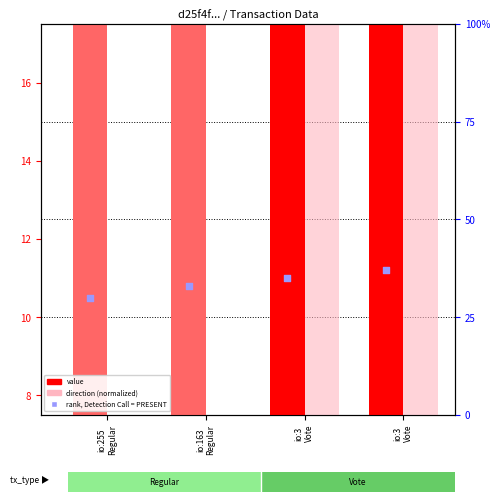

Which series has the largest total across all categories?

direction (normalized)